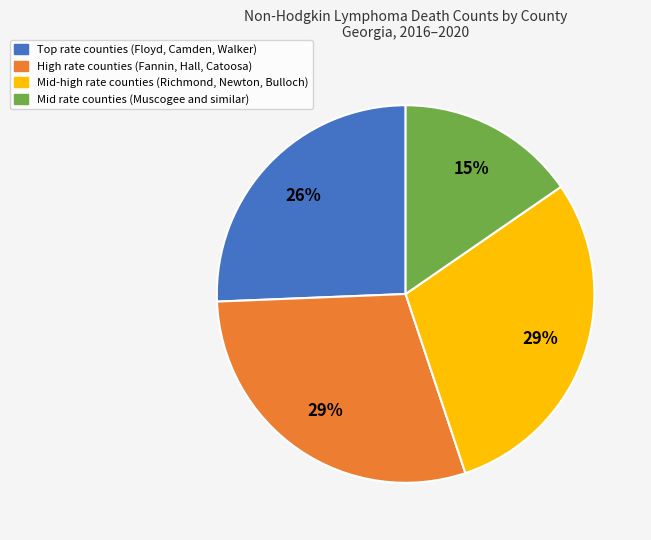

To the nearest percent, what is the average slice percentage?

25%